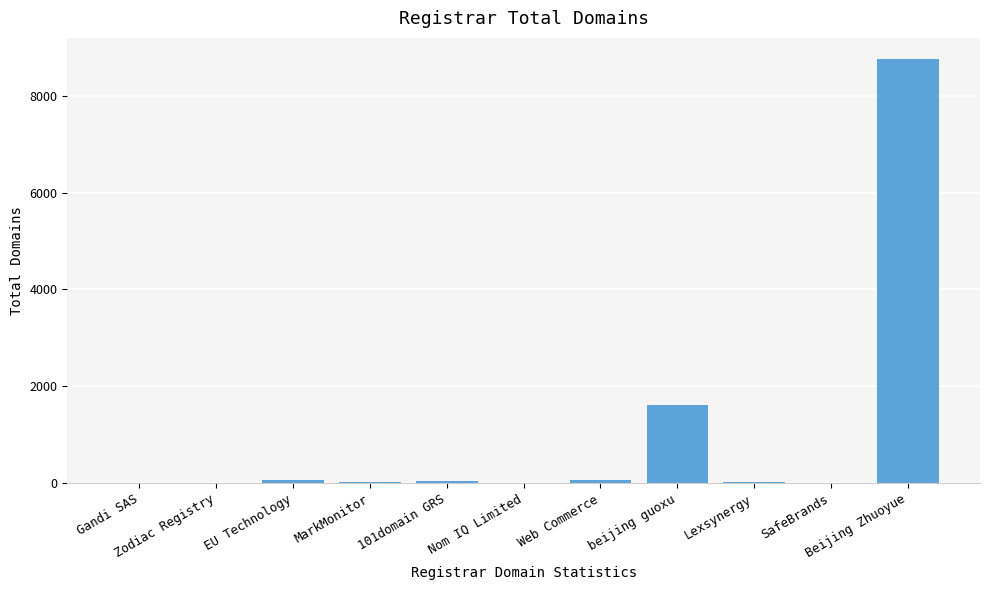

What is the greatest value displayed?

8757